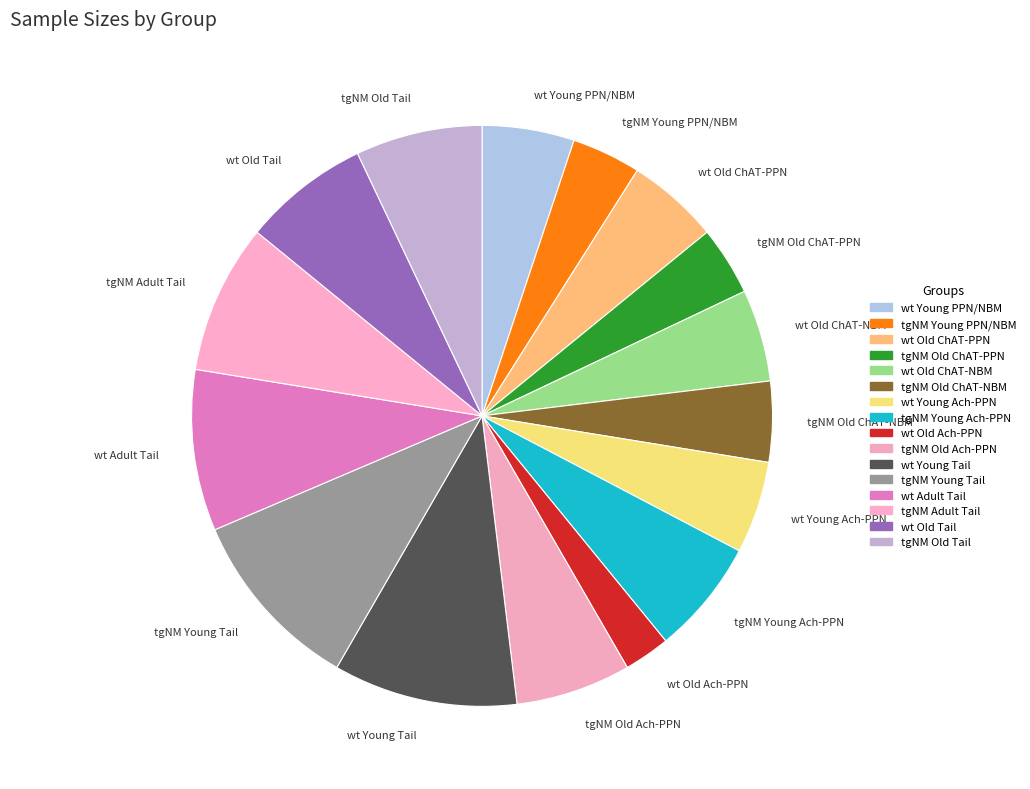

How many segments does this pie chart have?

16